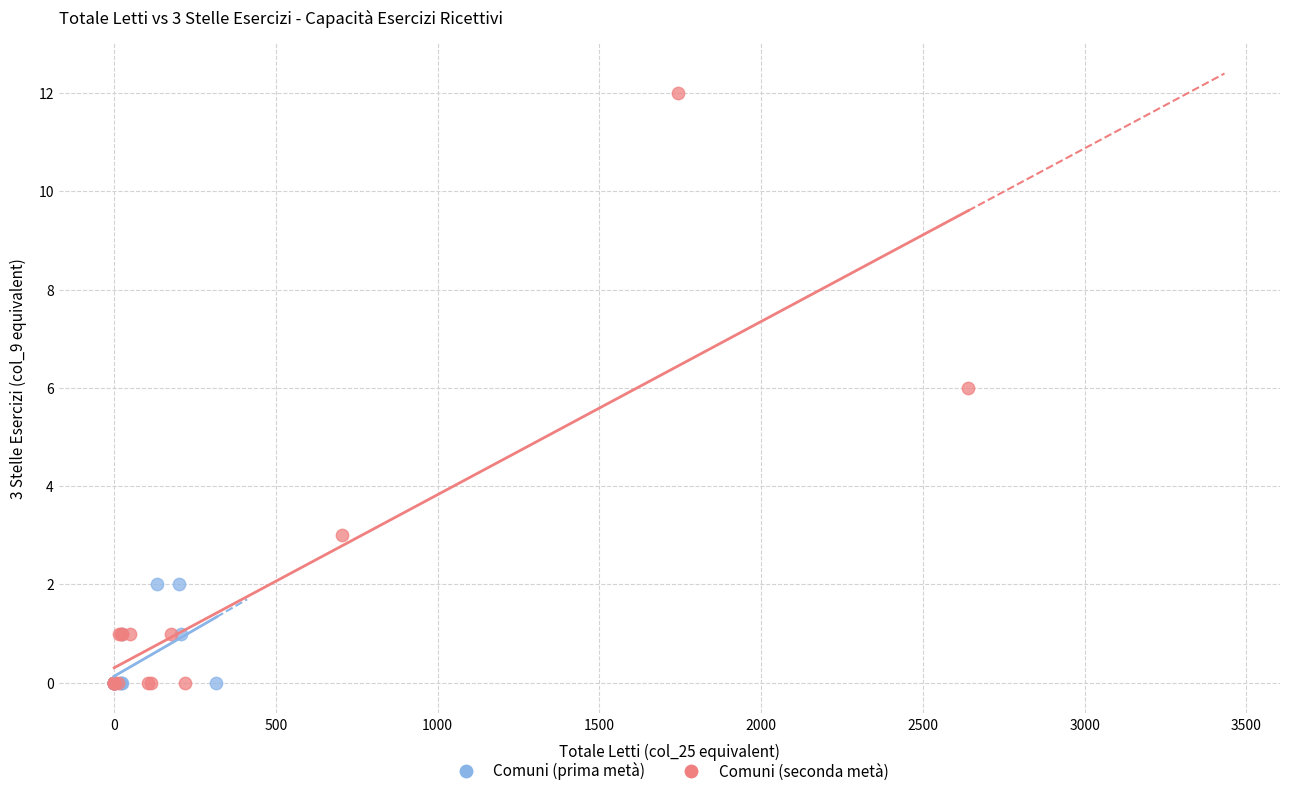

Which series has the largest Y range (max minus min)?

Comuni (seconda metà)